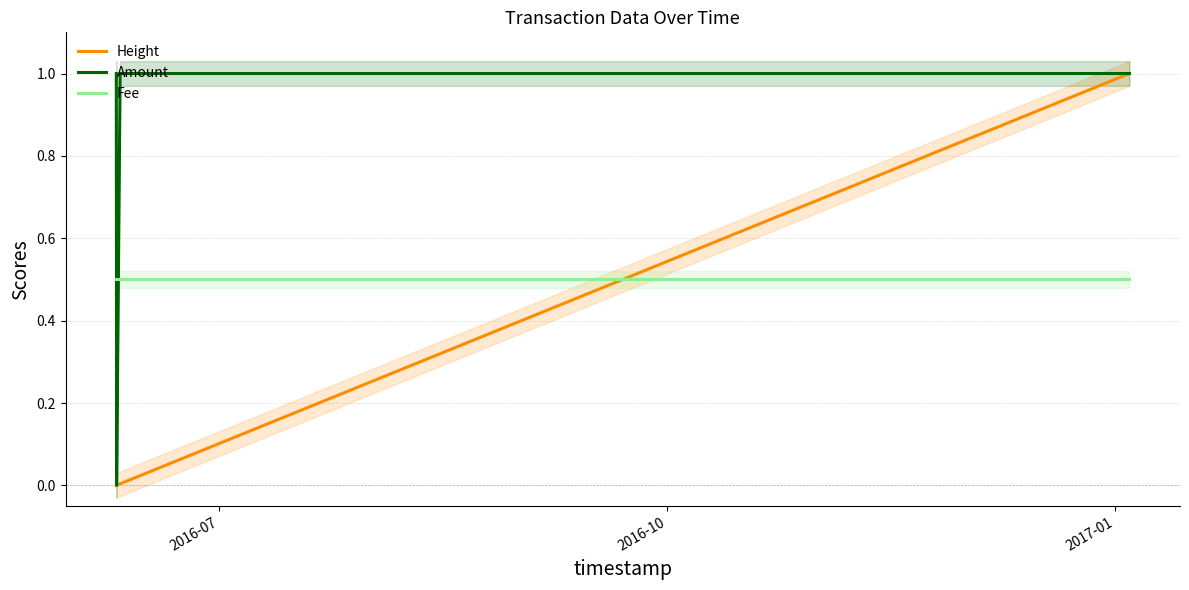

Count the Amount values in the range 0 to 1.

5